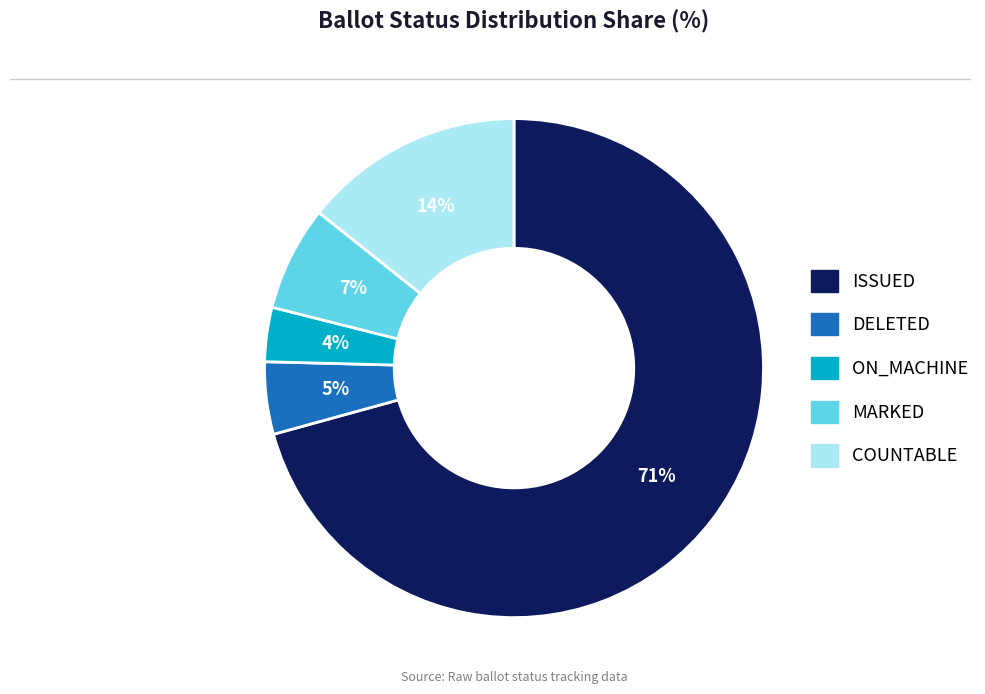

How many slices are in this pie chart?

5